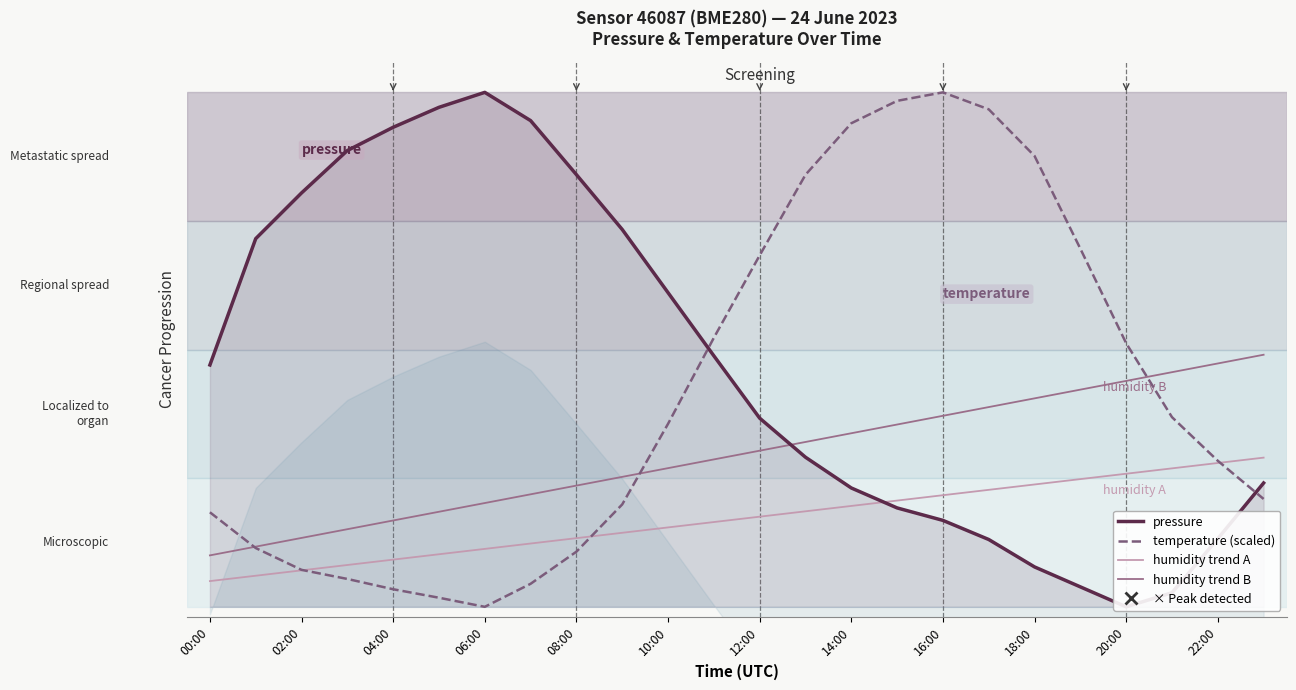

How many lines are shown in the chart?

4